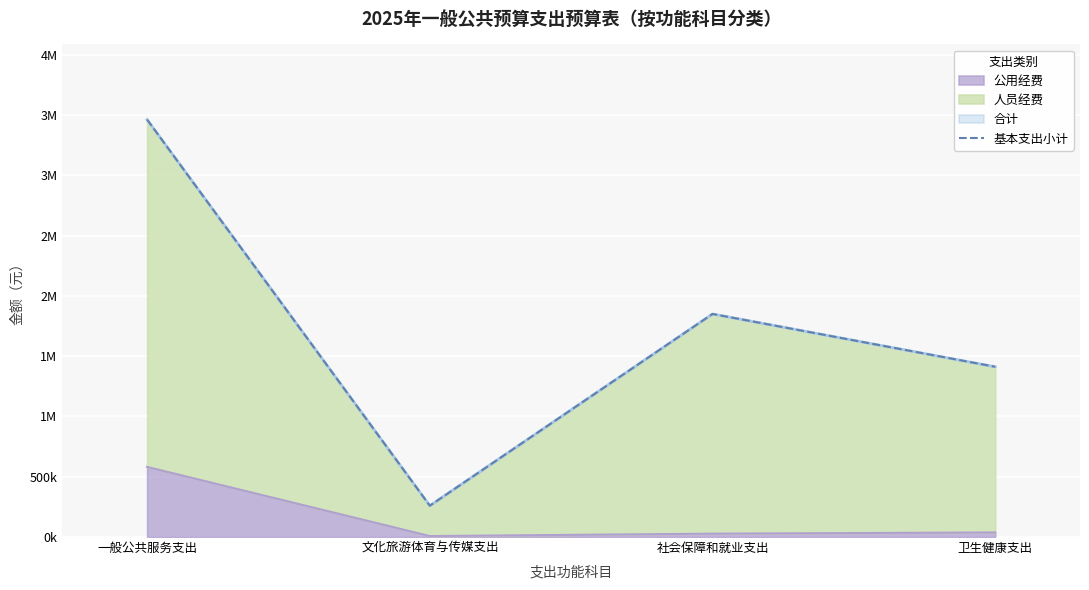

What is the ratio of the value at 一般公共服务支出 to the value at 卫生健康支出?

2.5